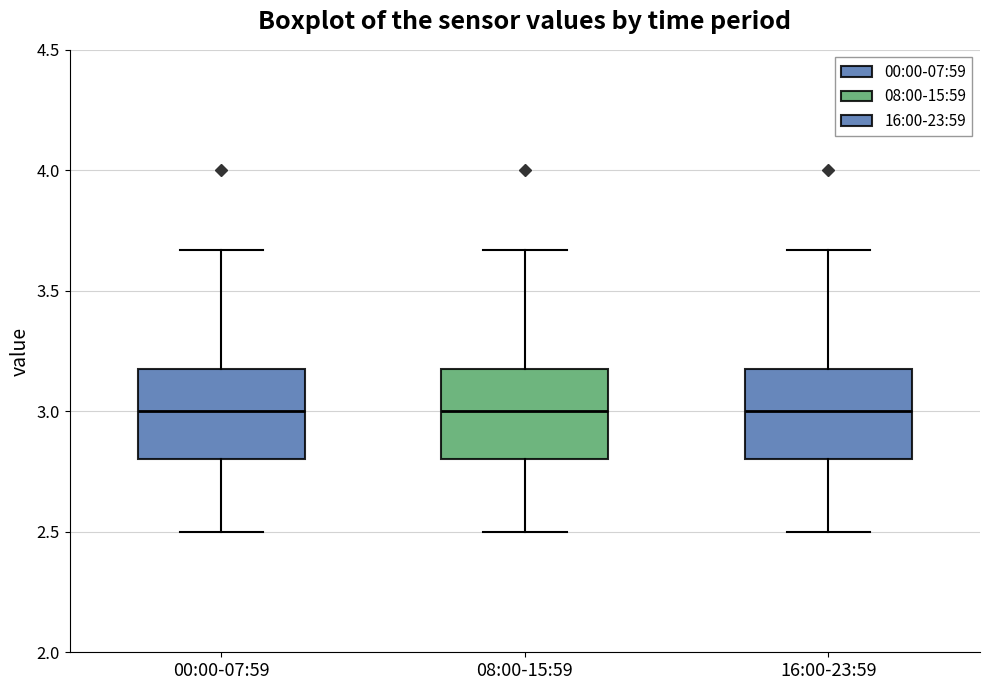

Reading left to right, read every box against the y-axis: the position of its median line, the range the box covers, and the ends of its whiskers. The values are not printed on the chart, so give them approximately, as read against the axis.

00:00-07:59: median 3.00, box 2.80 to 3.20, whiskers 2.50 to 3.65
08:00-15:59: median 3.00, box 2.80 to 3.20, whiskers 2.50 to 3.65
16:00-23:59: median 3.00, box 2.80 to 3.20, whiskers 2.50 to 3.65